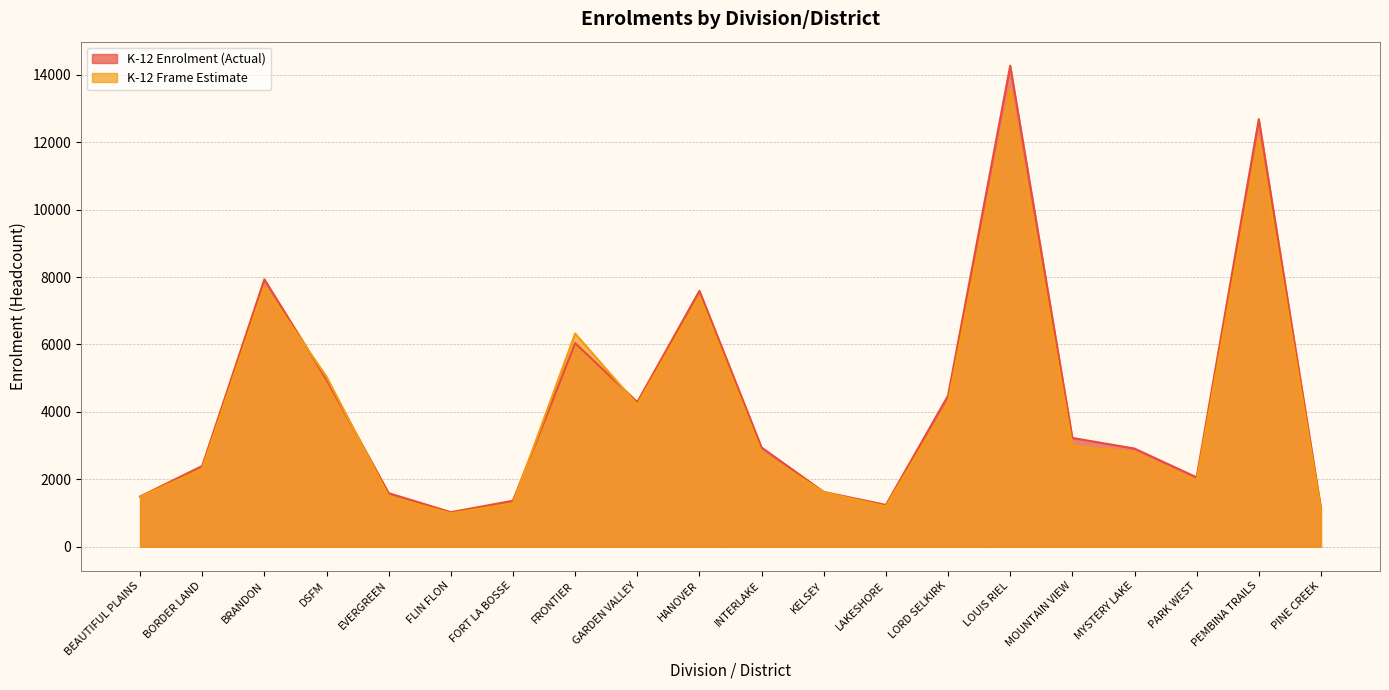

What is the label of the 13th point from the right?

FRONTIER